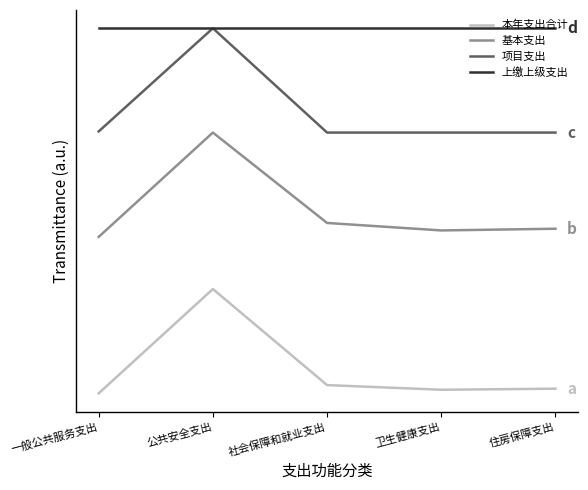

What are all the series names shown in the legend?

本年支出合计, 基本支出, 项目支出, 上缴上级支出